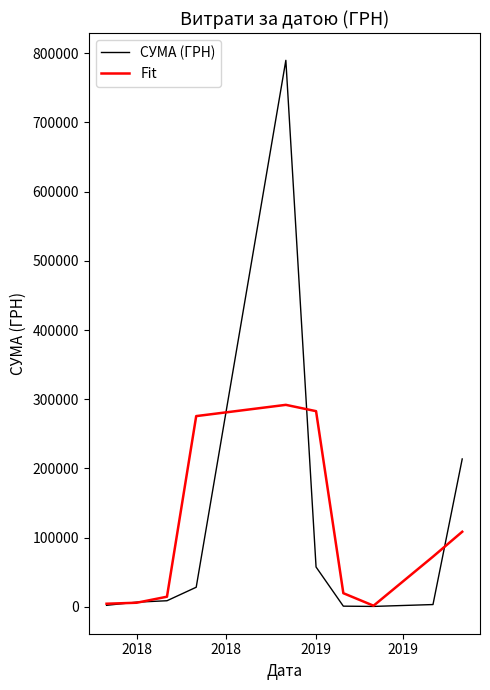

How many interior local peaks does the Fit series have?

1